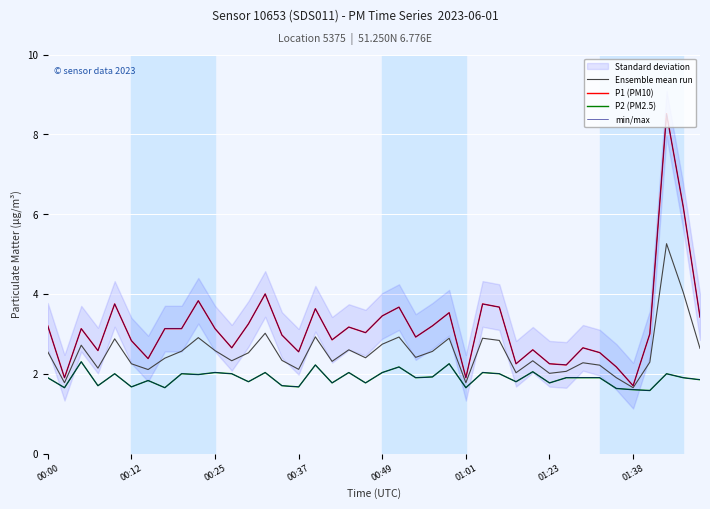

What is the sum of all min/max values?

126.7